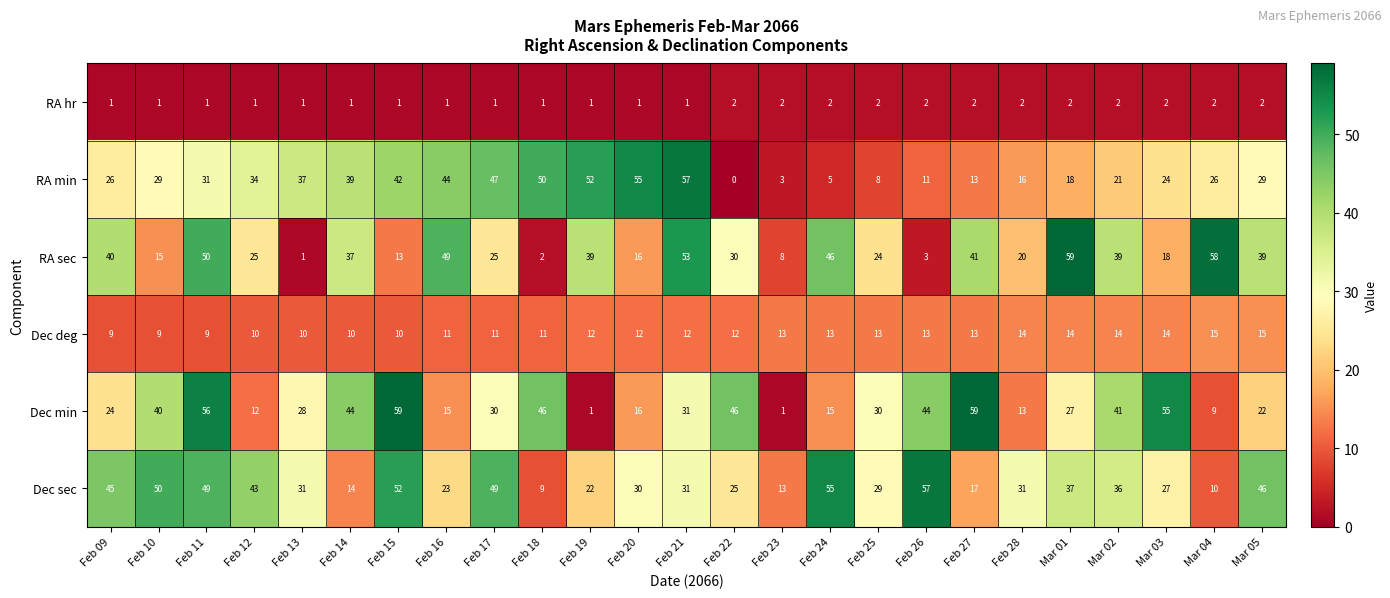

What is the spread (max minus min) of values at Feb 15?

58